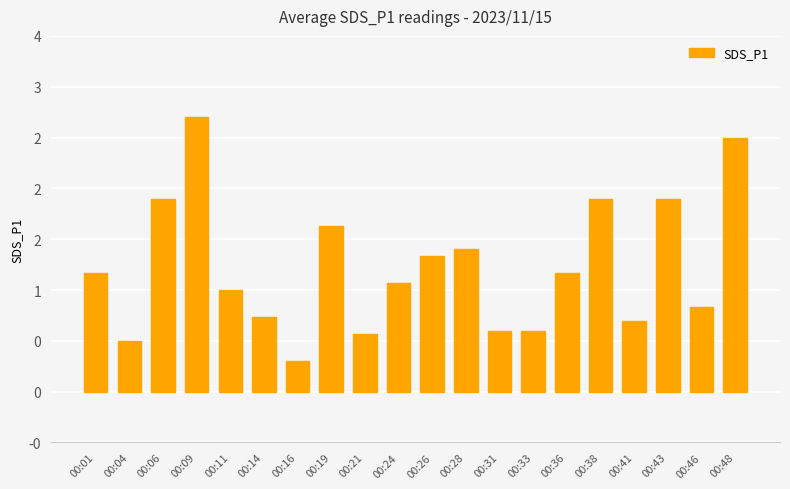

What is the sum of all values?

24.5